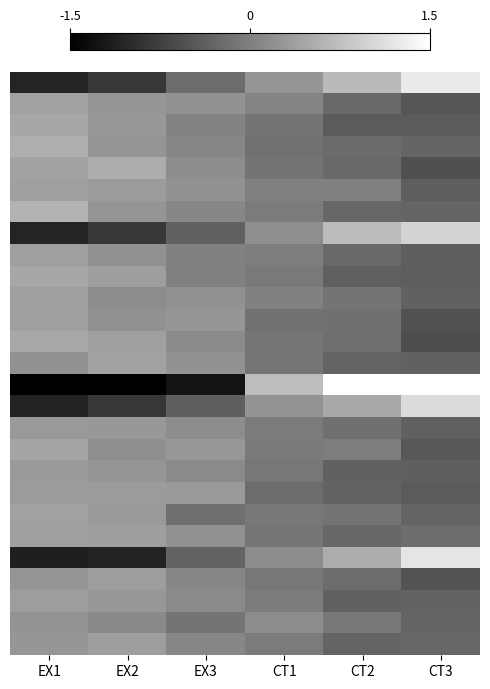

Which label corresponds to the largest value in the chart?

CT3